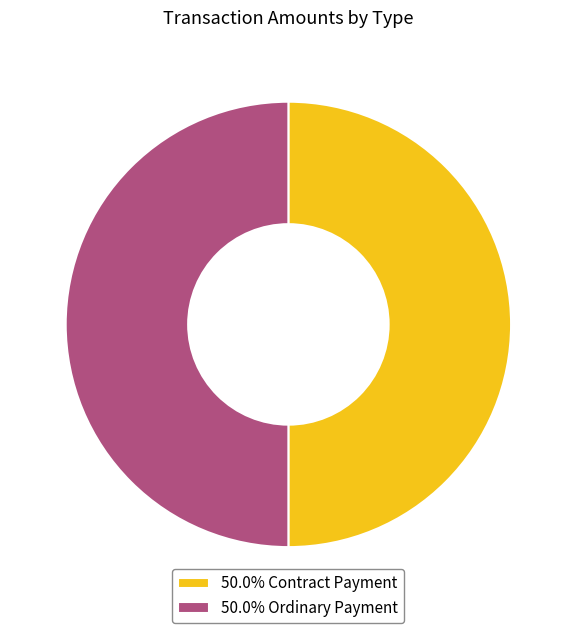

How many slices are in this pie chart?

2